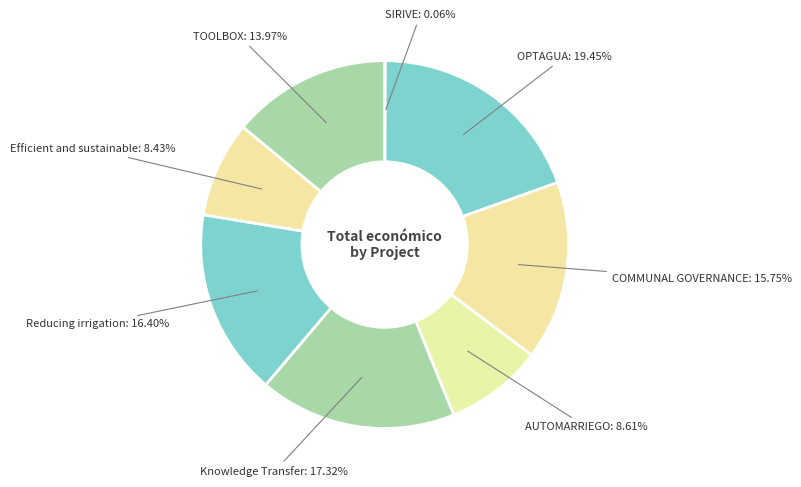

Approximately how many times larger is the value at TOOLBOX compared to Knowledge Transfer?

0.8